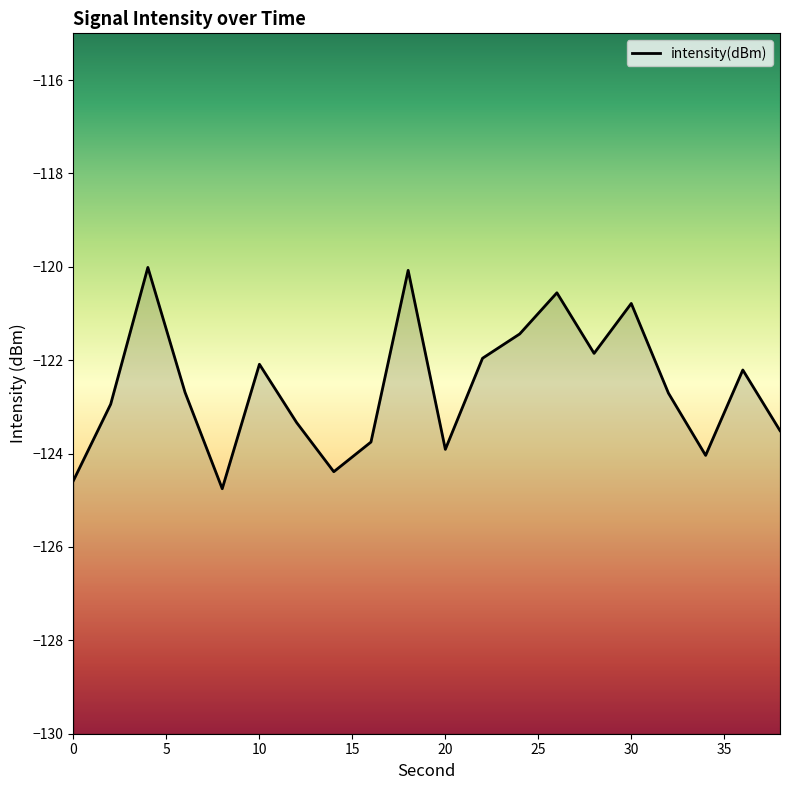

Does the chart have visible grid lines?

No